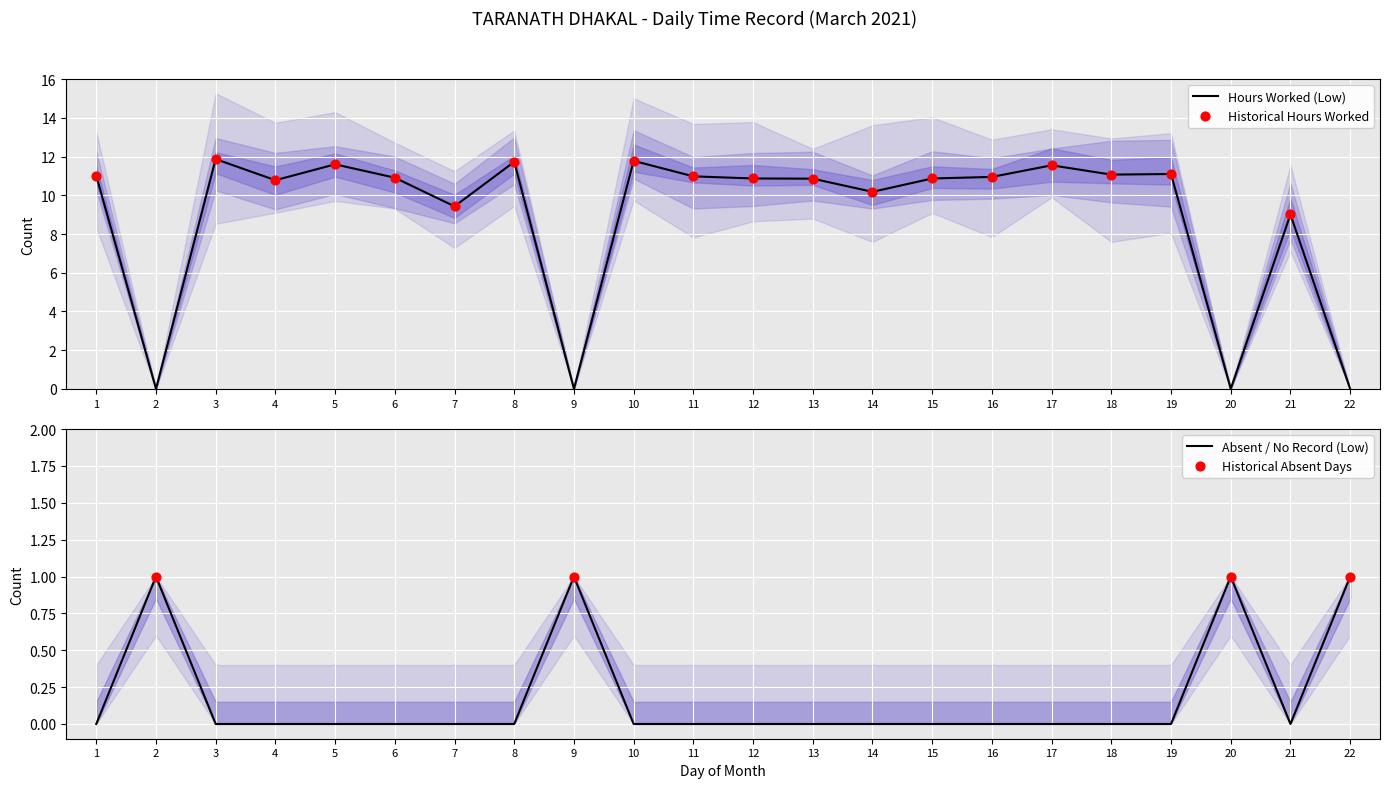

Between 6 and 18, which is larger?

18